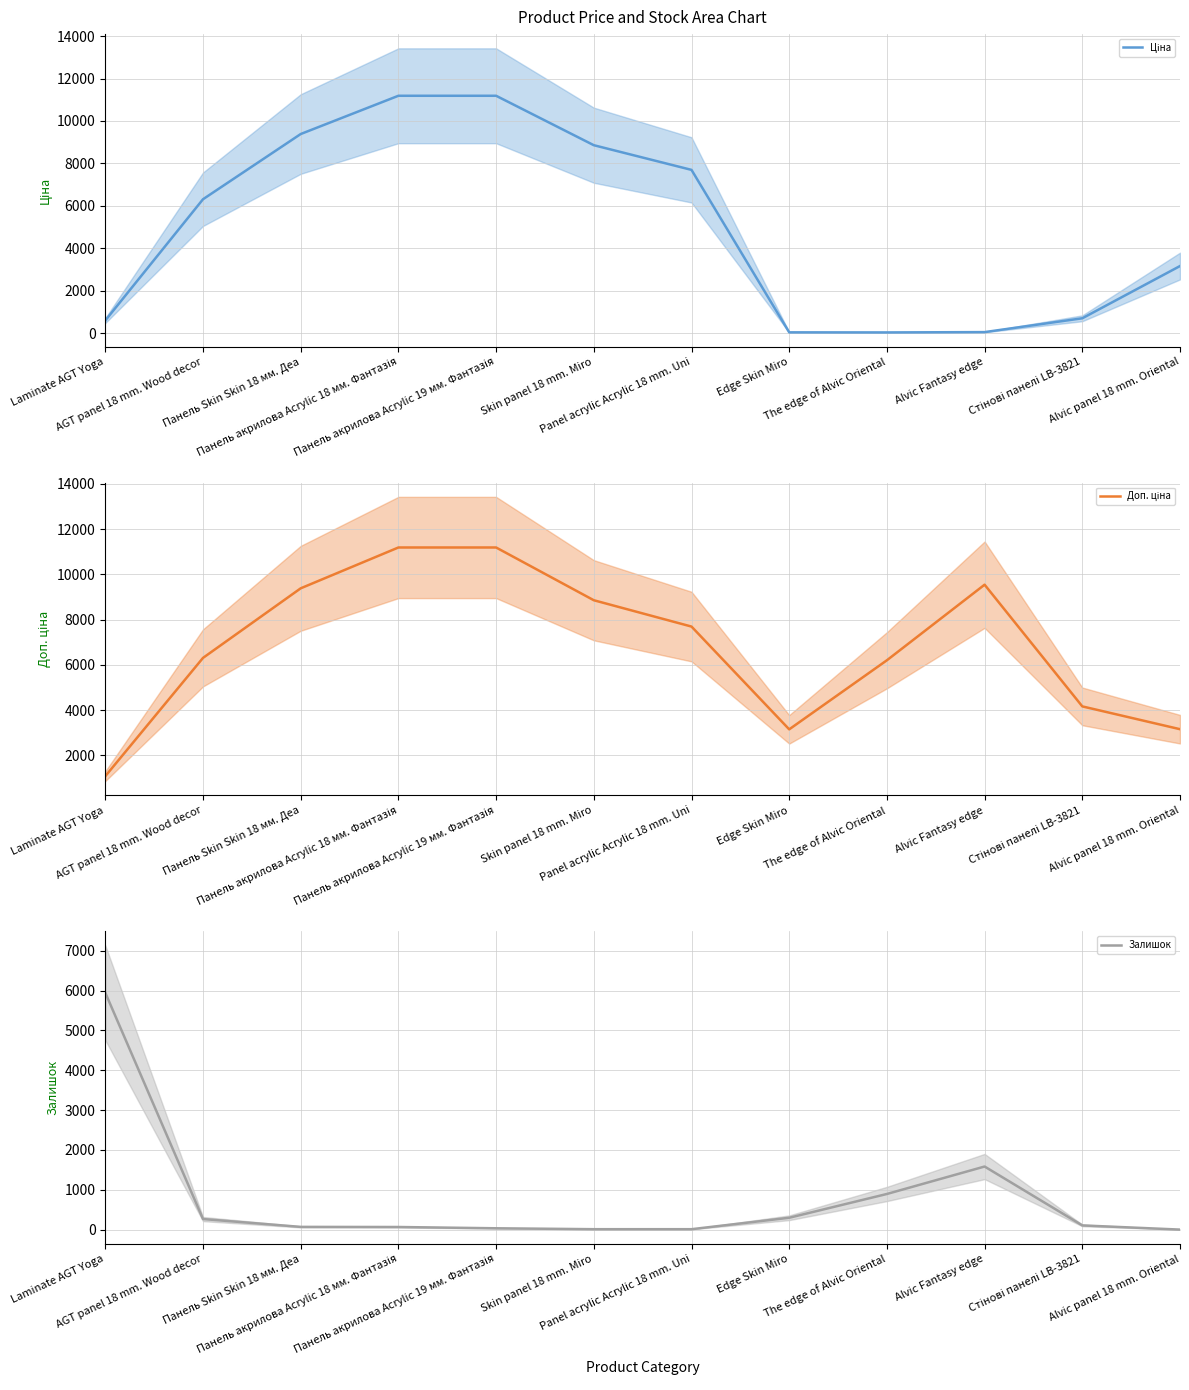

Reading right to left, transcribe all the data shown in this chart.

Ціна: Alvic panel 18 mm. Oriental=3157.9	Стінові панелі LB-3821=694.3	Alvic Fantasy edge=42.4	The edge of Alvic Oriental=27.6	Edge Skin Miro=31.5	Panel acrylic Acrylic 18 mm. Uni=7693.1	Skin panel 18 mm. Miro=8856.7	Панель акрилова Acrylic 19 мм. Фантазія=11188.2	Панель акрилова Acrylic 18 мм. Фантазія=11188.2	Панель Skin Skin 18 мм. Деа=9384.0	AGT panel 18 mm. Wood decor=6308.8	Laminate AGT Yoga=589.9
Доп. ціна: Alvic panel 18 mm. Oriental=3158.0	Стінові панелі LB-3821=4165.6	Alvic Fantasy edge=9544.0	The edge of Alvic Oriental=6204.0	Edge Skin Miro=3151.0	Panel acrylic Acrylic 18 mm. Uni=7693.1	Skin panel 18 mm. Miro=8856.7	Панель акрилова Acrylic 19 мм. Фантазія=11188.2	Панель акрилова Acrylic 18 мм. Фантазія=11188.2	Панель Skin Skin 18 мм. Деа=9384.0	AGT panel 18 mm. Wood decor=6308.8	Laminate AGT Yoga=1081.7
Залишок: Alvic panel 18 mm. Oriental=1.0	Стінові панелі LB-3821=106.0	Alvic Fantasy edge=1584.0	The edge of Alvic Oriental=895.0	Edge Skin Miro=298.0	Panel acrylic Acrylic 18 mm. Uni=11.0	Skin panel 18 mm. Miro=11.0	Панель акрилова Acrylic 19 мм. Фантазія=34.0	Панель акрилова Acrylic 18 мм. Фантазія=66.0	Панель Skin Skin 18 мм. Деа=69.0	AGT panel 18 mm. Wood decor=266.0	Laminate AGT Yoga=5945.0